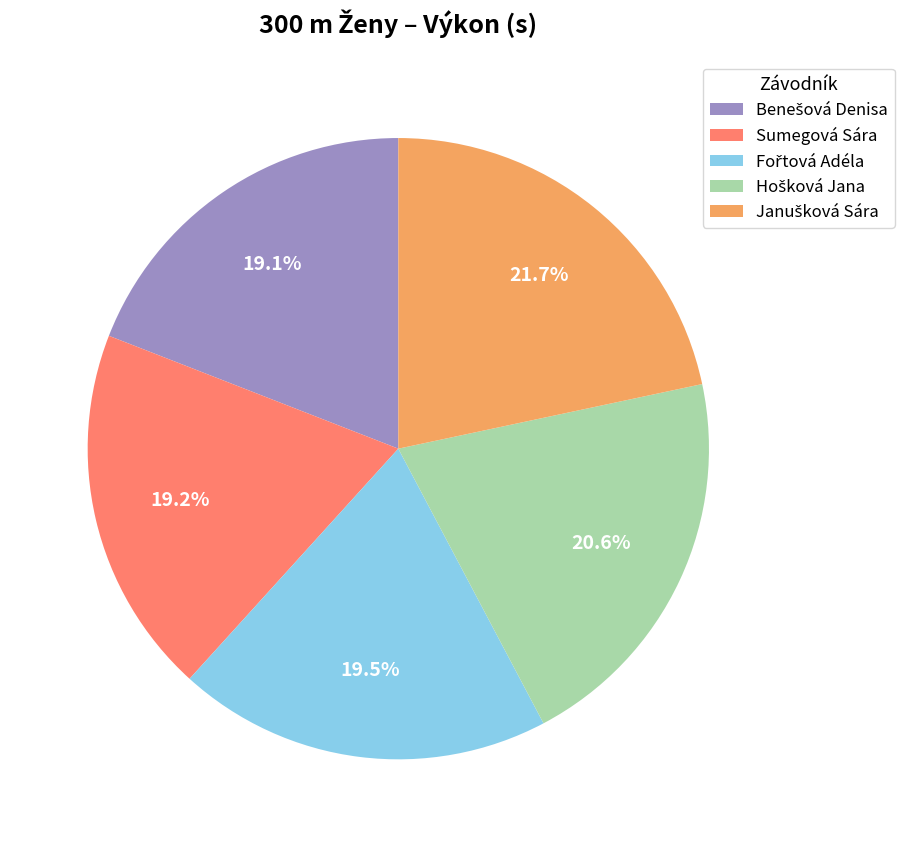

Count the number of slices in the pie.

5